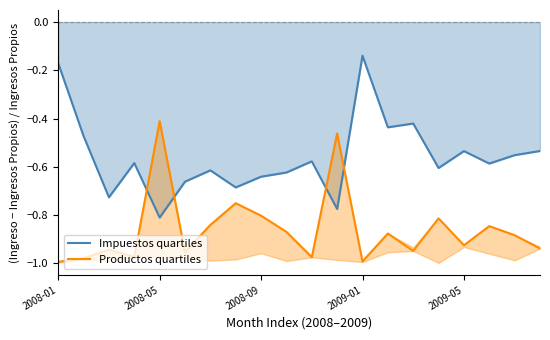

At which label does Impuestos quartiles reach its peak?

2009-01